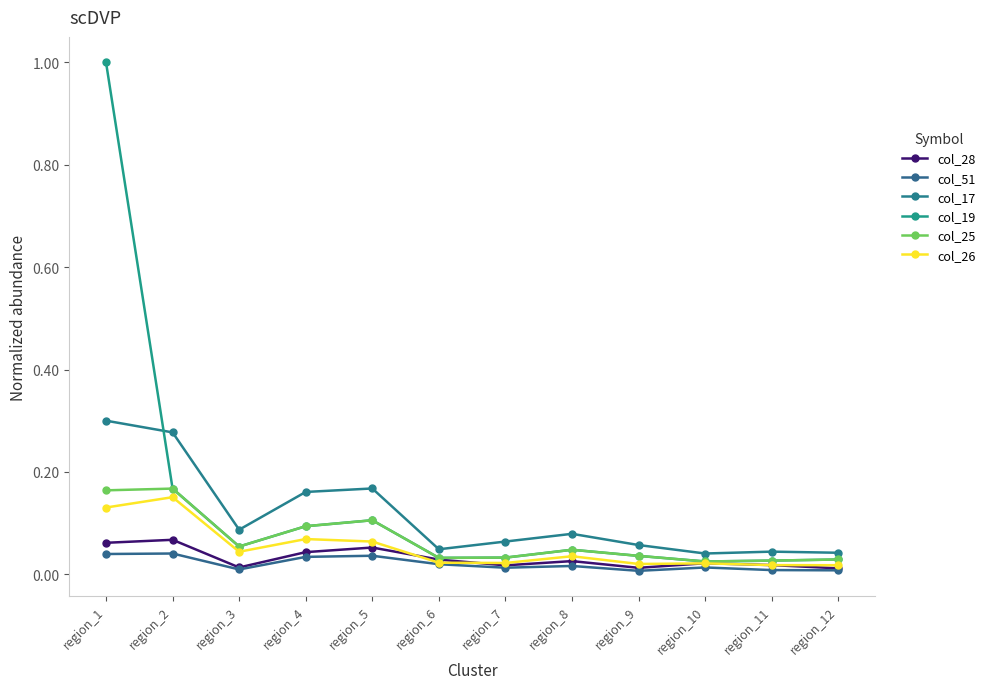

What is the total value across all series at region_4?

0.5